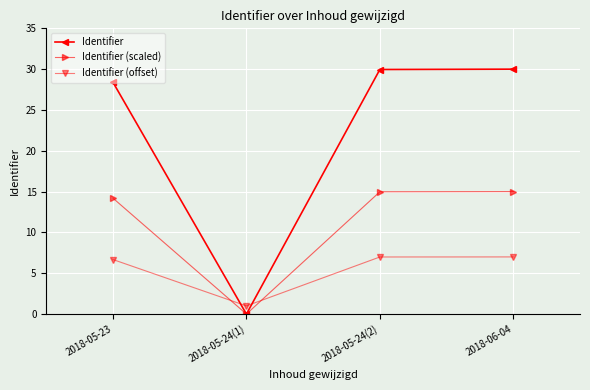

List the series in order of their overall mean, highest first.

Identifier, Identifier (scaled), Identifier (offset)